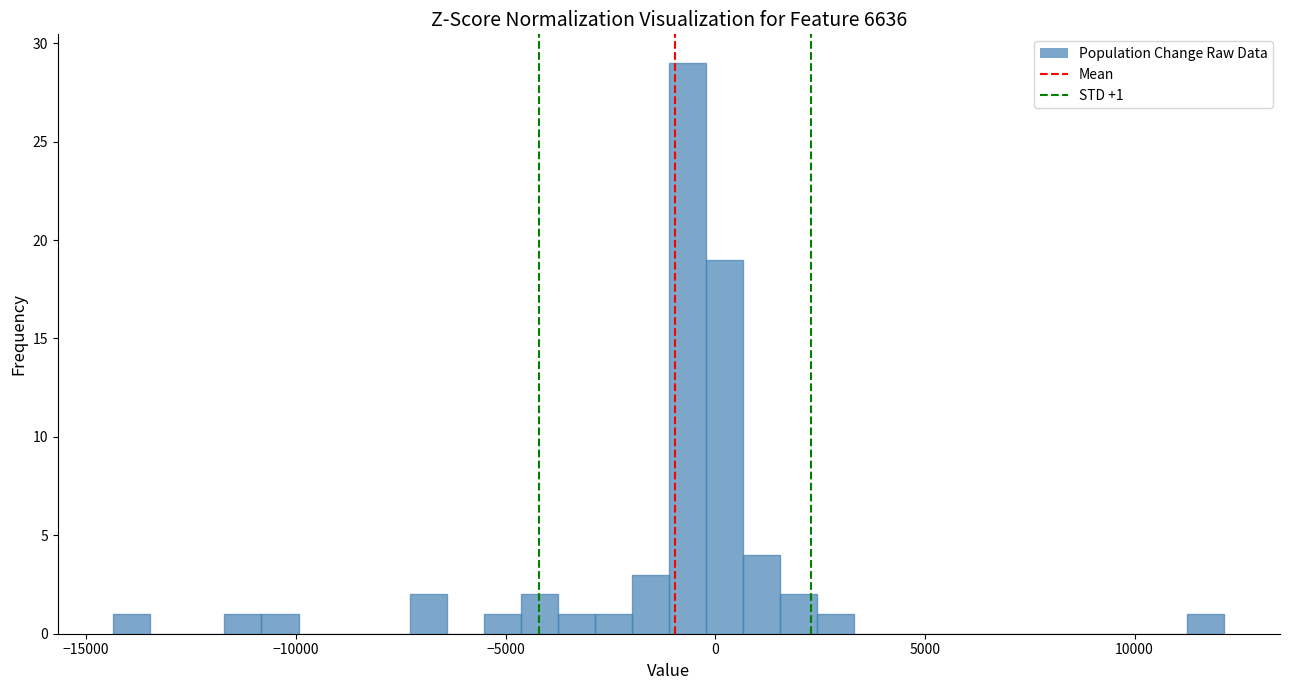

Read against the x-axis, roughly where is the centre of the tallest bar?

-500